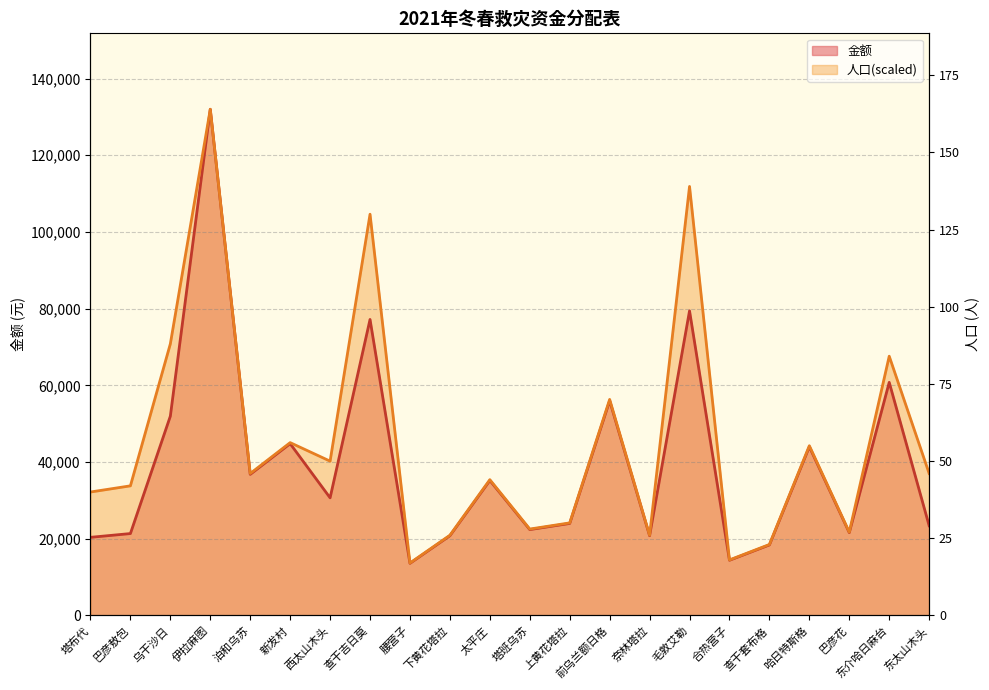

What is the average value of the 金额 series?

39545.5